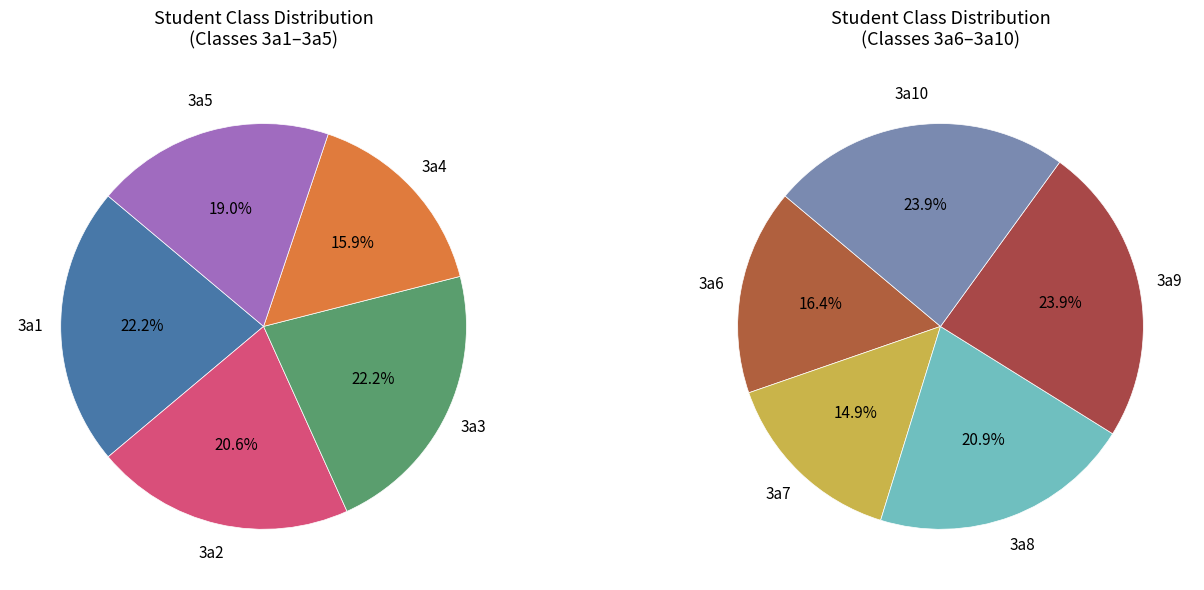

Which category has the biggest portion of the pie?

3a9